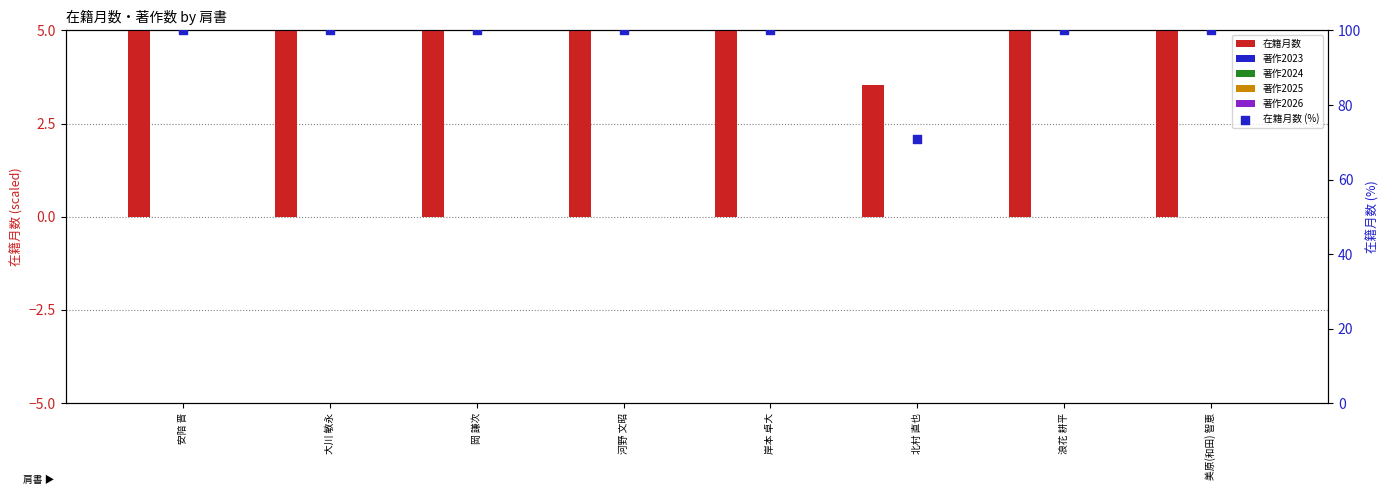

Which series contains the lowest Y value?

著作2023